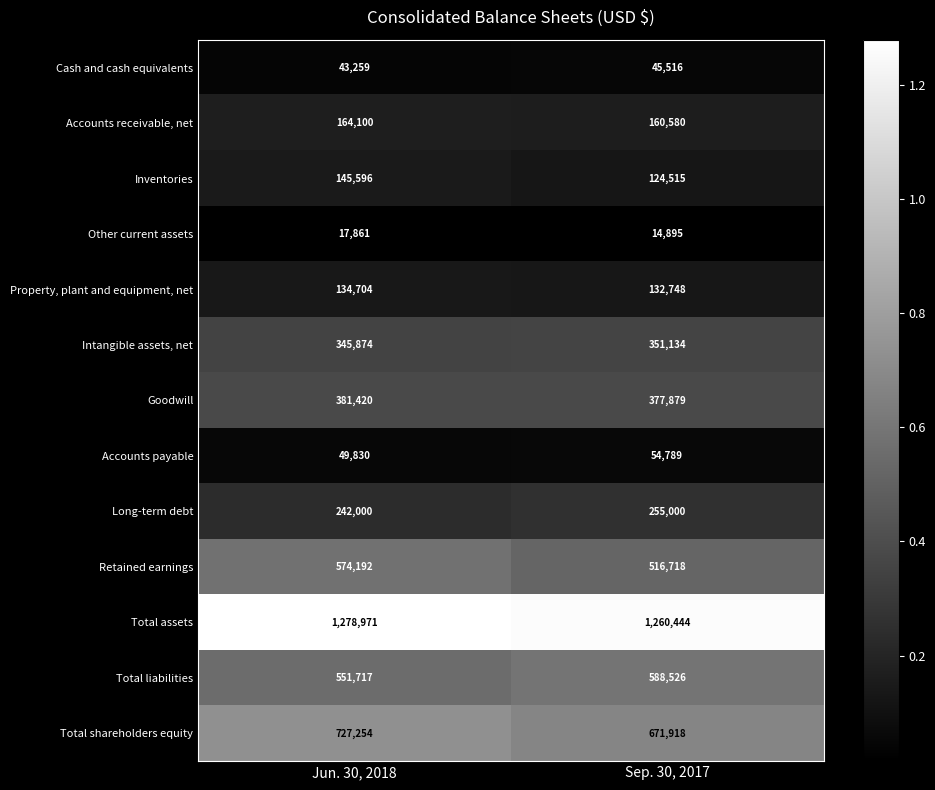

Between Jun. 30, 2018 and Sep. 30, 2017, which series saw the biggest shift?

Retained earnings